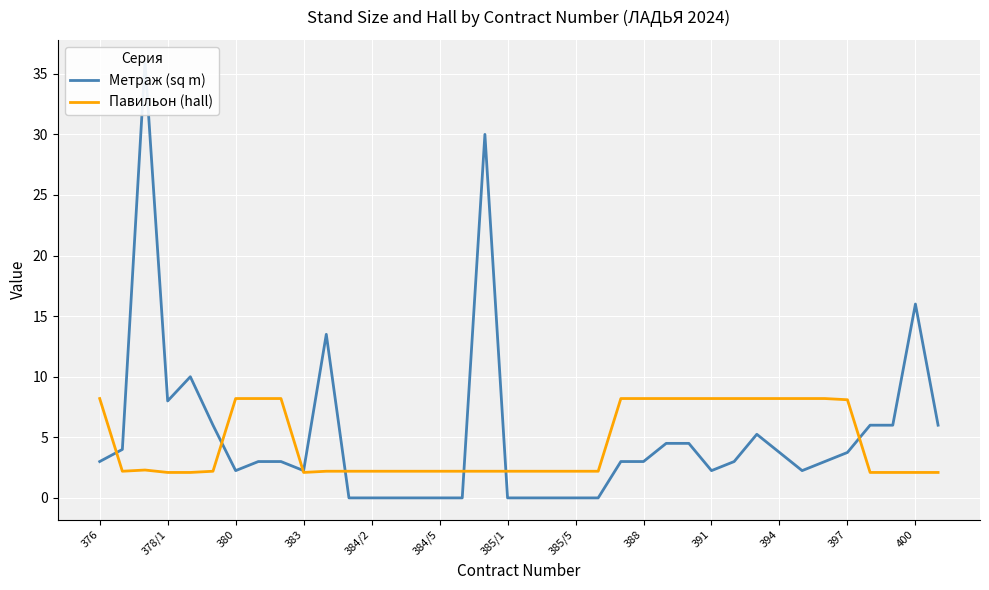

The Павильон (hall) series shows 3.6 at 384/2. True or false?

False